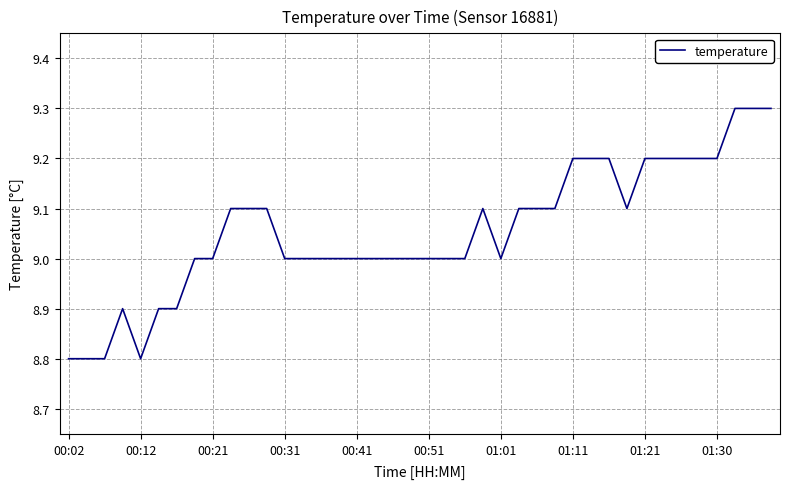

What is the average value?

9.1